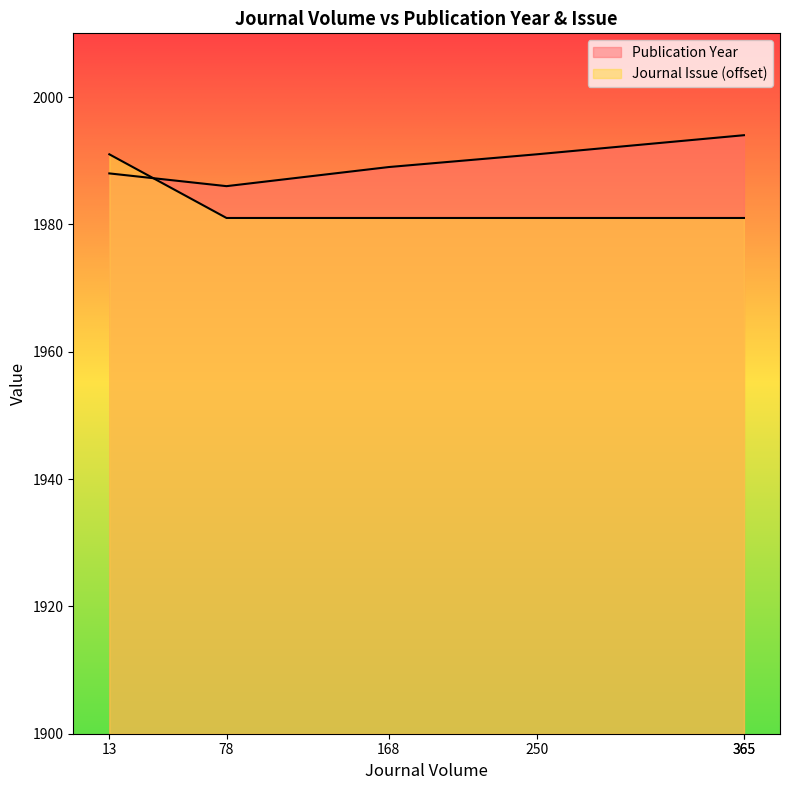

What is the difference between the maximum and minimum values?

10